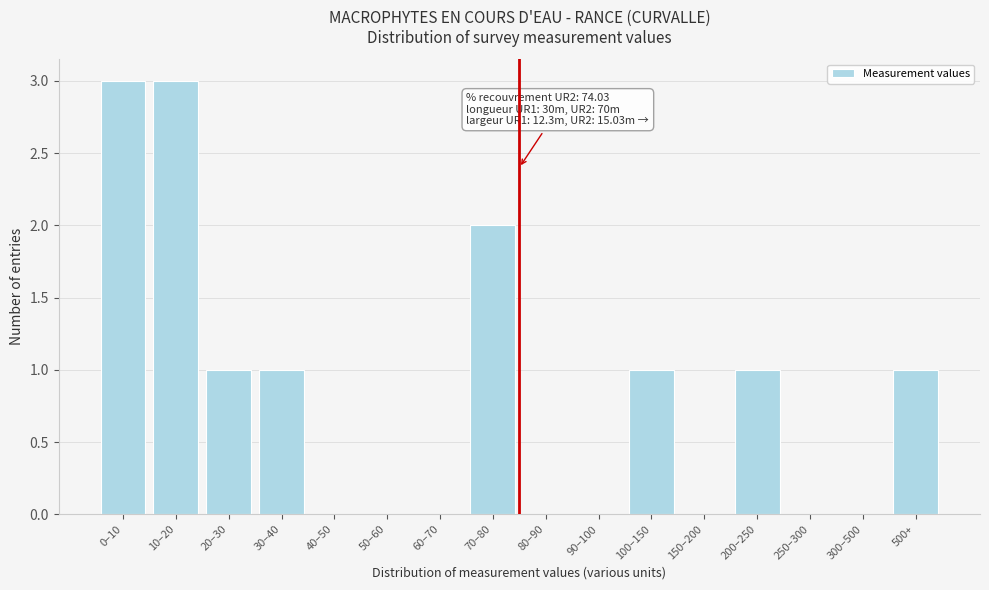

Reading left to right, list all the values displayed in this chart.

0–10=3	10–20=3	20–30=1	30–40=1	40–50=0	50–60=0	60–70=0	70–80=2	80–90=0	90–100=0	100–150=1	150–200=0	200–250=1	250–300=0	300–500=0	500+=1